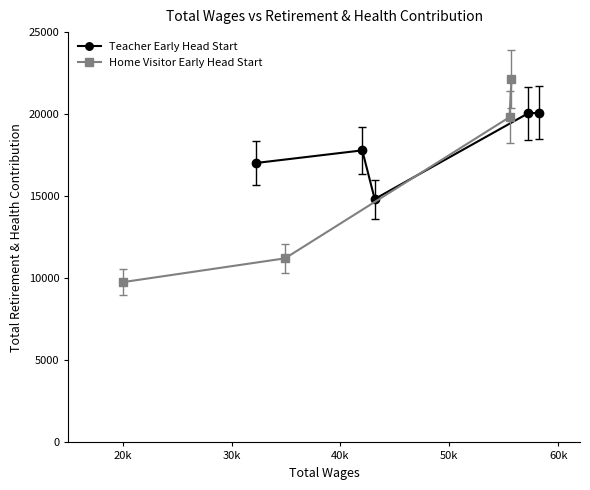

What is the value of the Home Visitor Early Head Start point at the 1st from the left?

9764